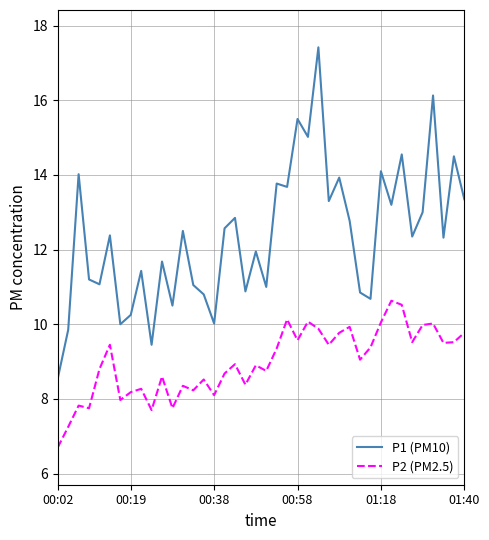

What is the difference between the maximum and minimum values in the P1 (PM10) series?

8.9